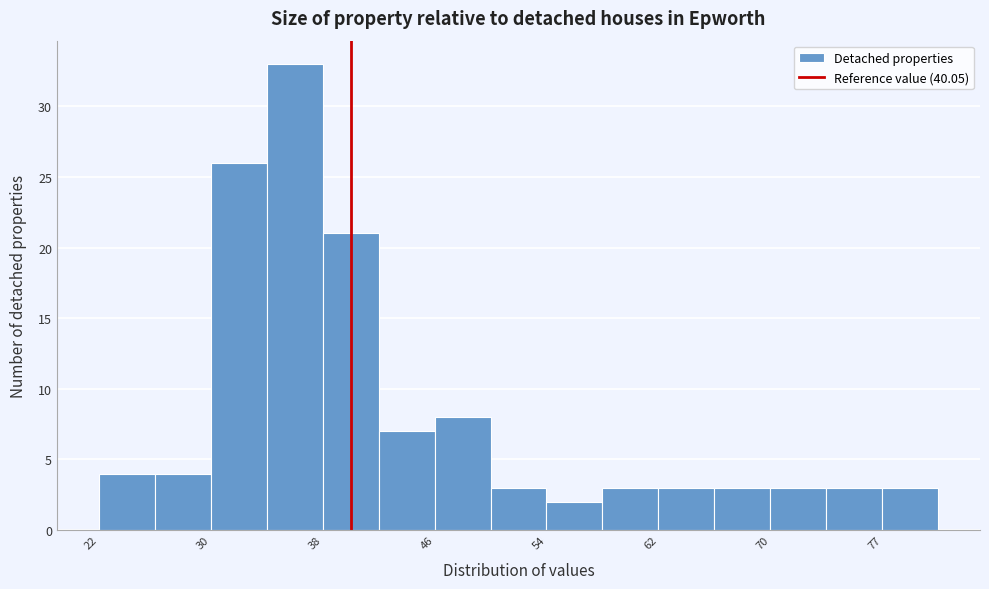

Read against the x-axis, roughly where is the centre of the tallest bar?

36